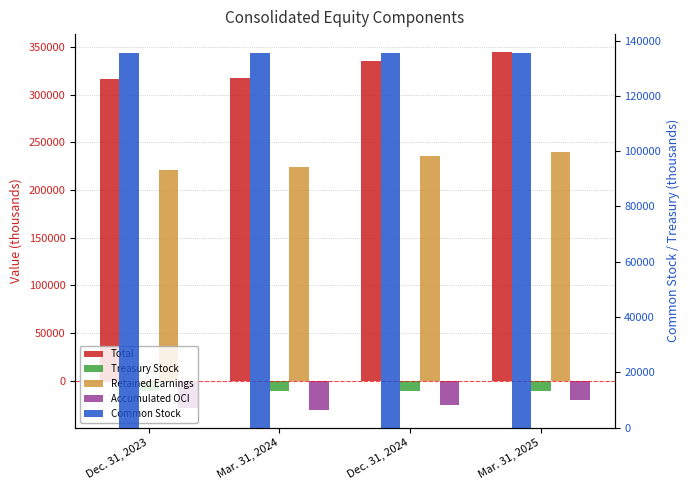

The Common Stock series shows 135515 at Dec. 31, 2023. True or false?

True